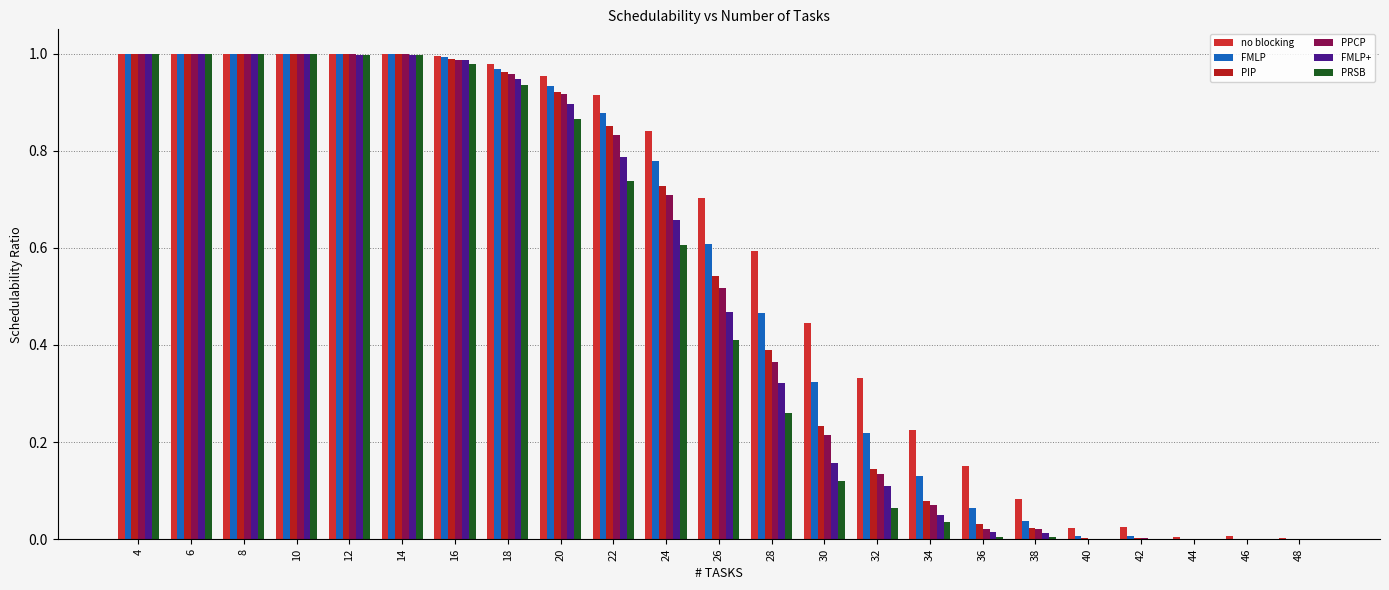

How many series are shown in this chart?

6